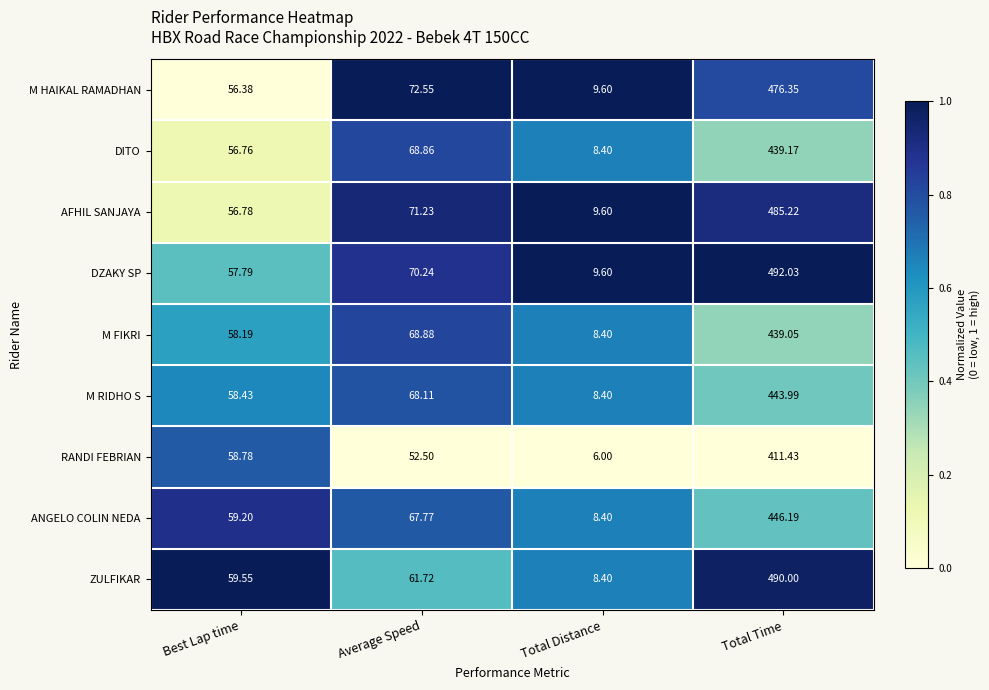

Between Best Lap time and Total Time, which series saw the biggest shift?

DZAKY SP